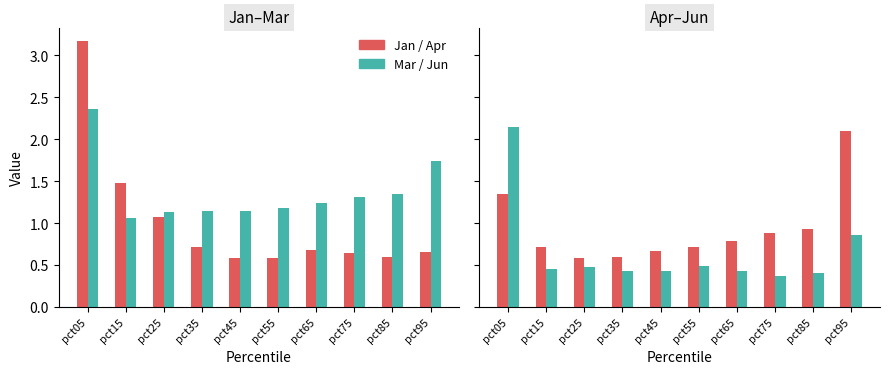

Reading left to right, what are all the values shown in this chart?

Jan: 3.2	1.5	1.1	0.7	0.6	0.6	0.7	0.6	0.6	0.6
Mar: 2.4	1.1	1.1	1.1	1.1	1.2	1.2	1.3	1.3	1.7
Apr: 1.3	0.7	0.6	0.6	0.7	0.7	0.8	0.9	0.9	2.1
Jun: 2.1	0.5	0.5	0.4	0.4	0.5	0.4	0.4	0.4	0.9